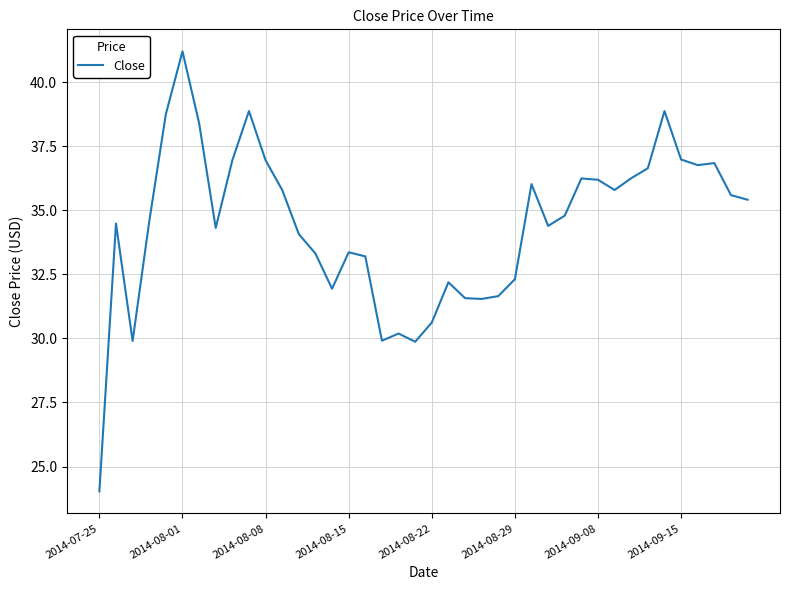

What is the minimum value shown in the chart?

24.0